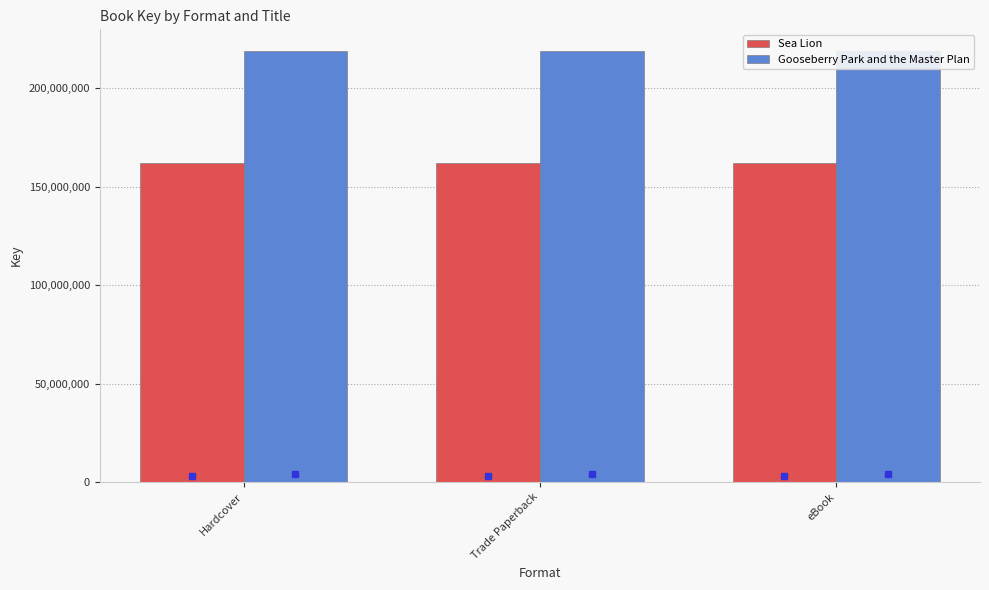

At which category does the chart reach its minimum across all series?

Hardcover